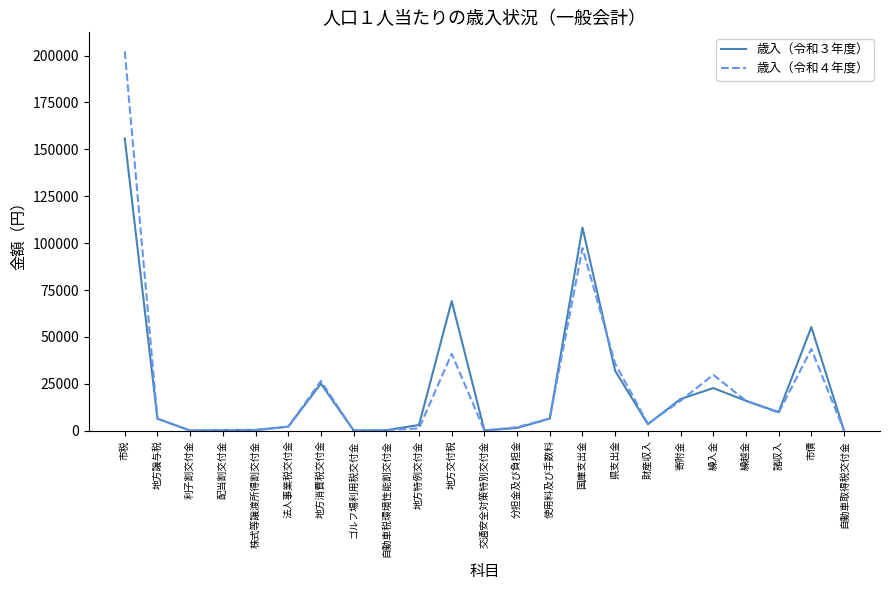

What position from the left is 配当割交付金?

4